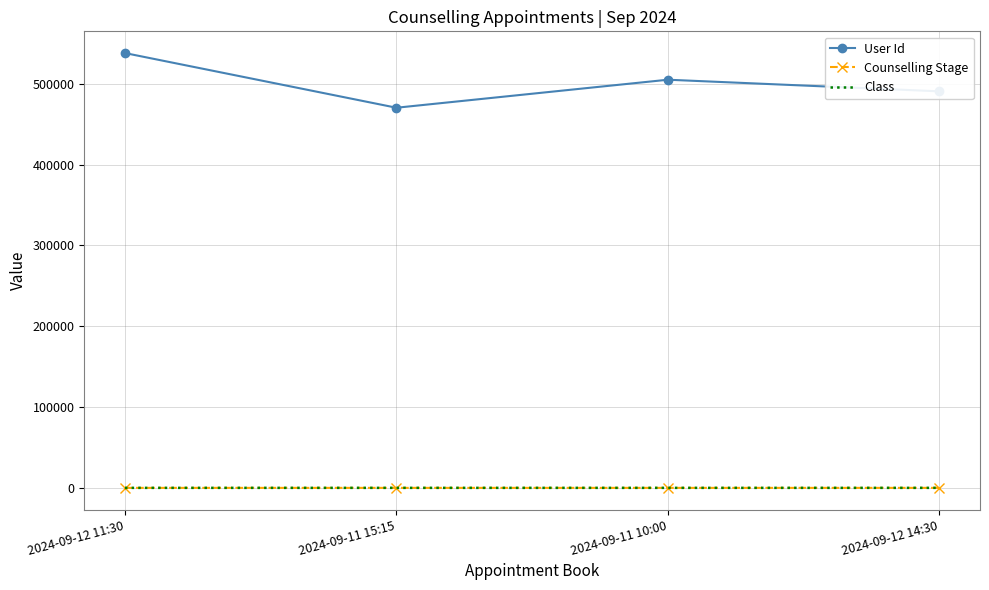

The User Id series shows 504976 at 2024-09-11 10:00. True or false?

True